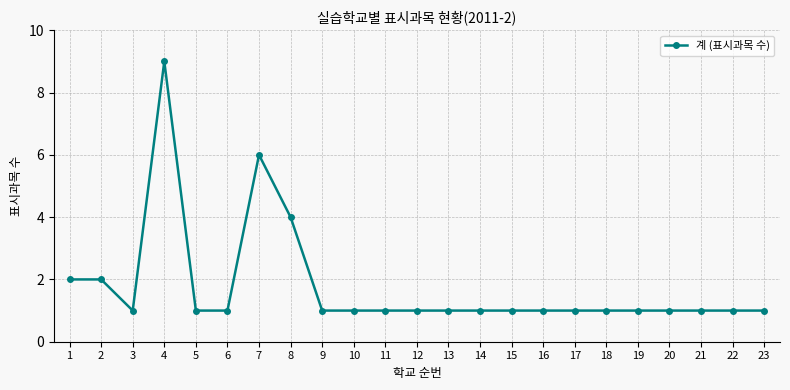

True or false: there are more than 1 points higher than both neighbors.

True